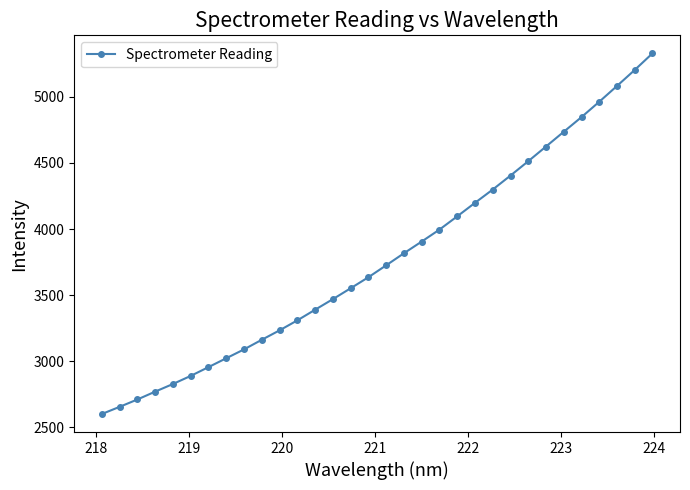

What is the value of the 20th point from the left?

3995.6